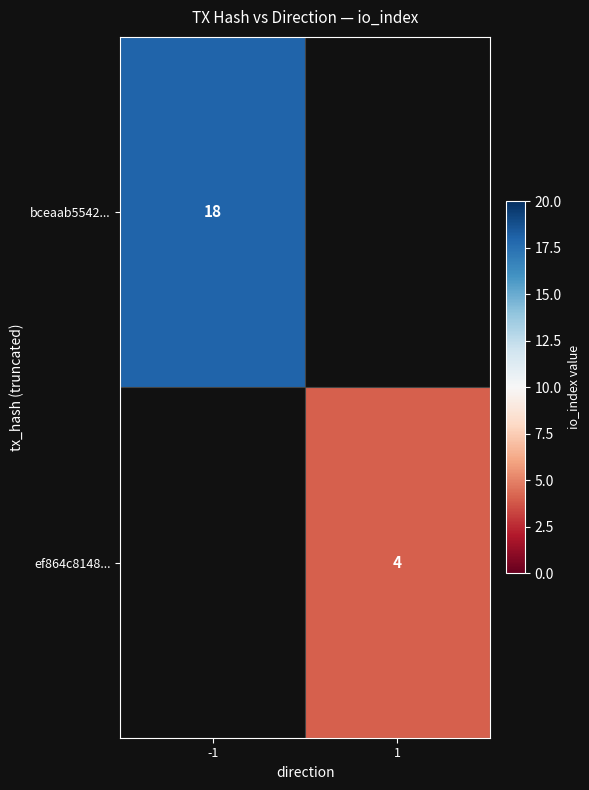

How many categories are shown in the chart?

2